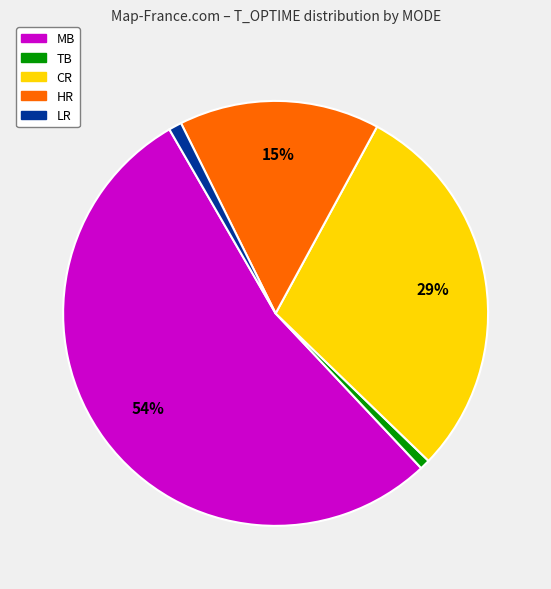

To the nearest percent, what is the difference between the largest and smallest slice percentages?

53%